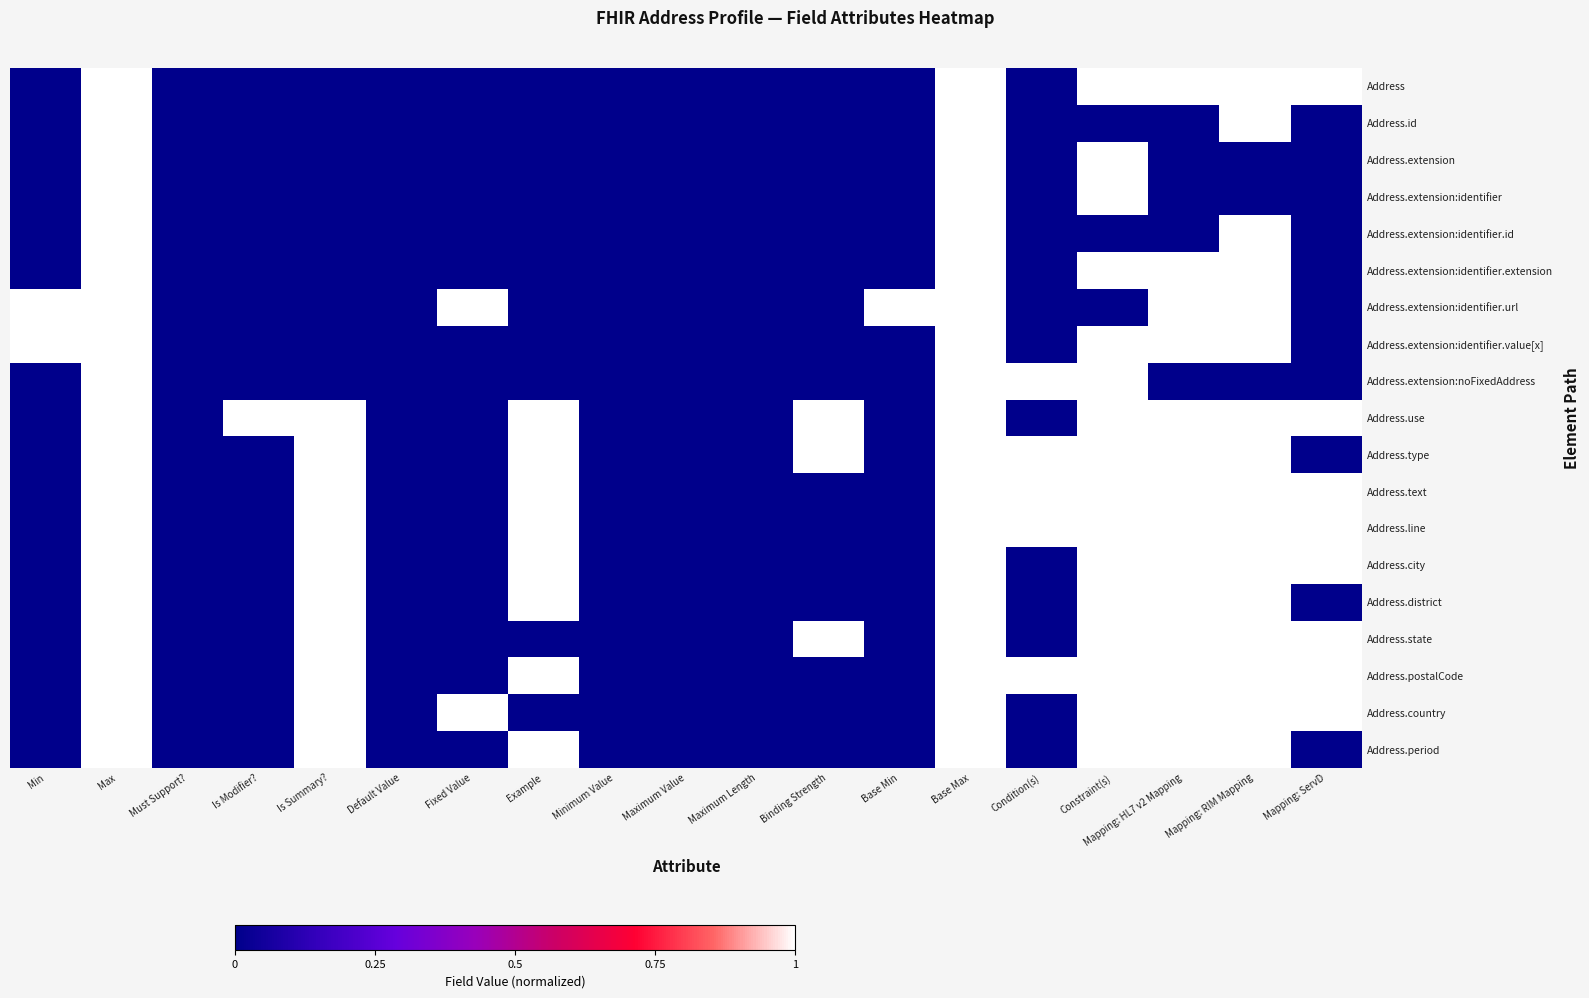

How many data points does each series have?

19